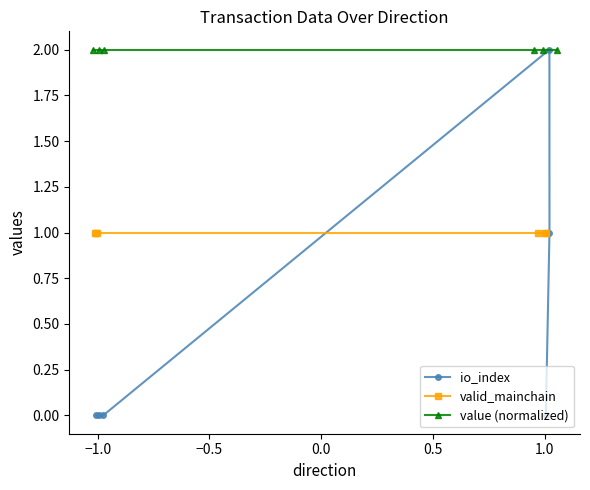

True or false: io_index and valid_mainchain intersect in this chart.

True